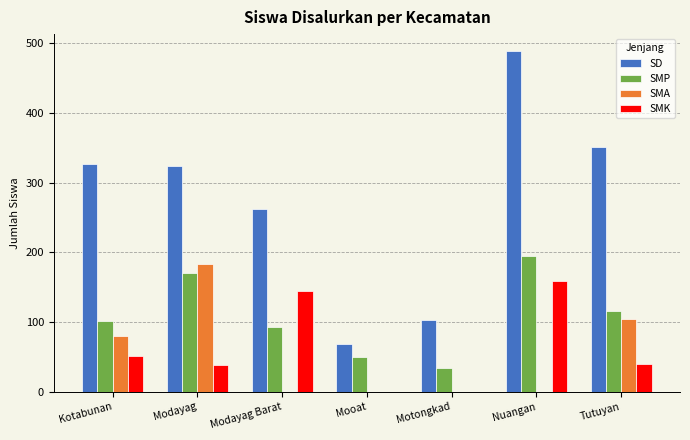

Is it true that SMA equals 183 at Modayag?

True